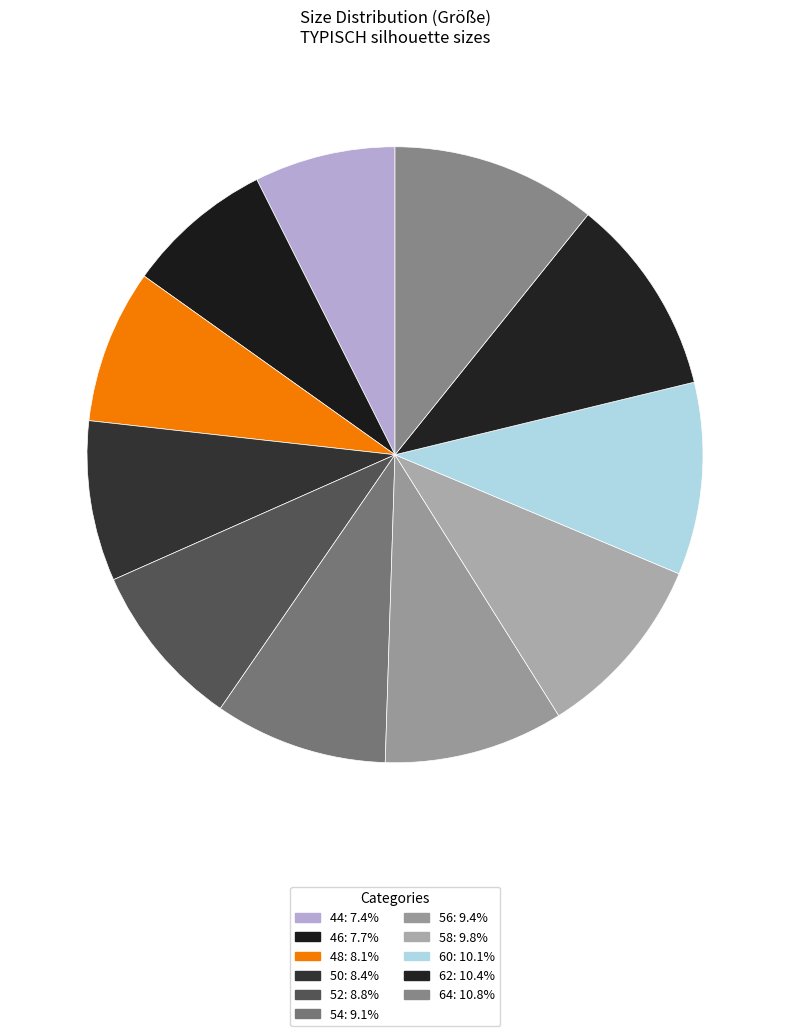

What is the largest slice in the pie chart?

64